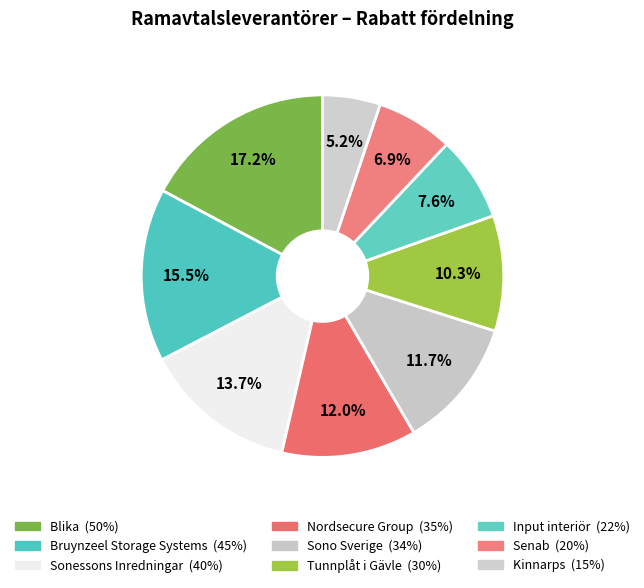

To the nearest percent, what is the average slice percentage?

11%